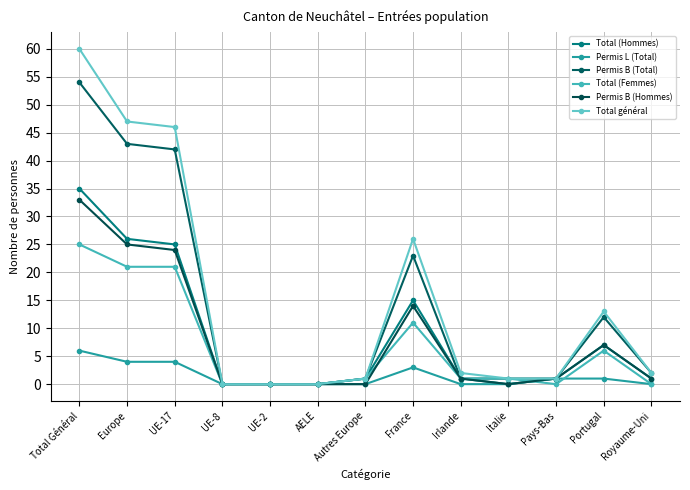

True or false: Total général has more than 0 interior local peaks.

True